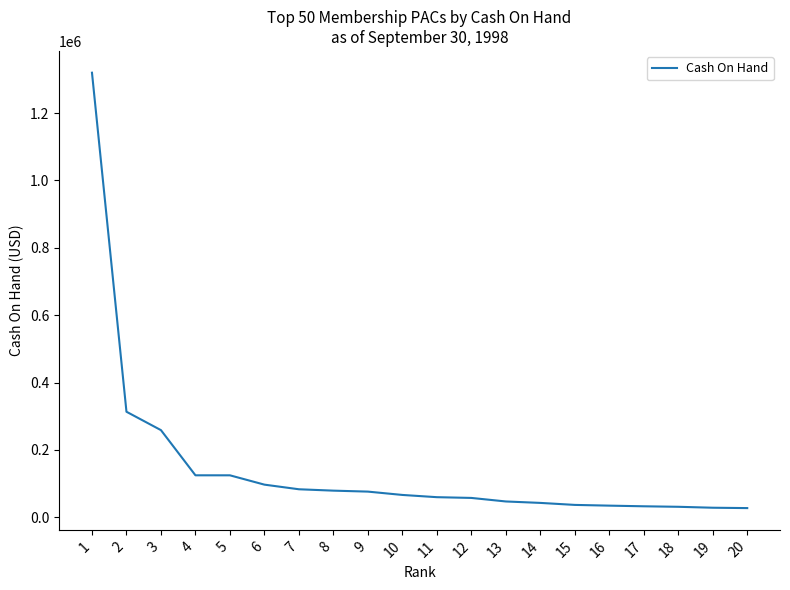

Approximately how many times larger is the value at 3 compared to 10?

3.9